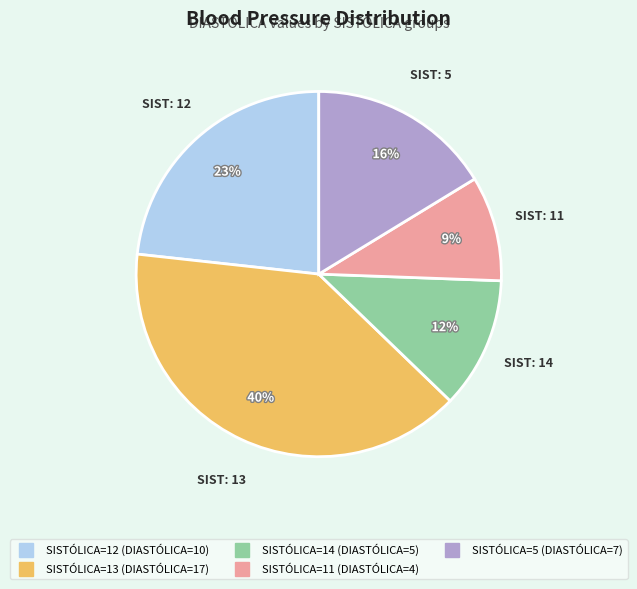

Is there any slice that represents more than half of the pie?

No